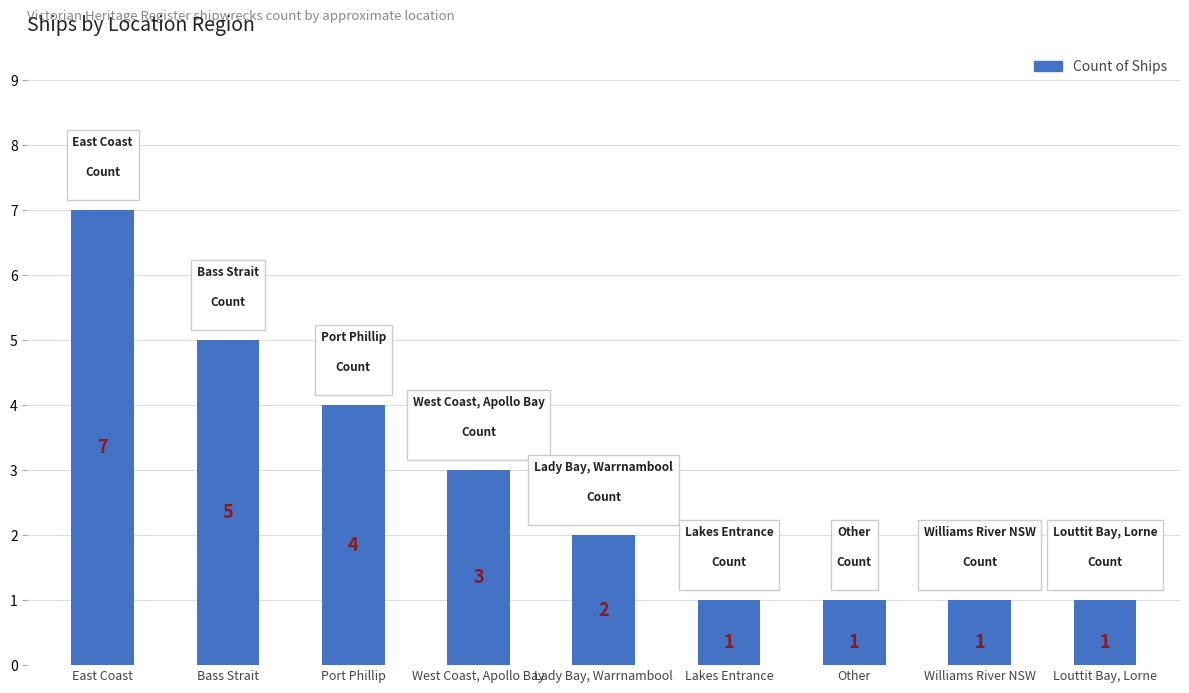

What is the difference between the values at Lady Bay, Warrnambool and Williams River NSW?

1